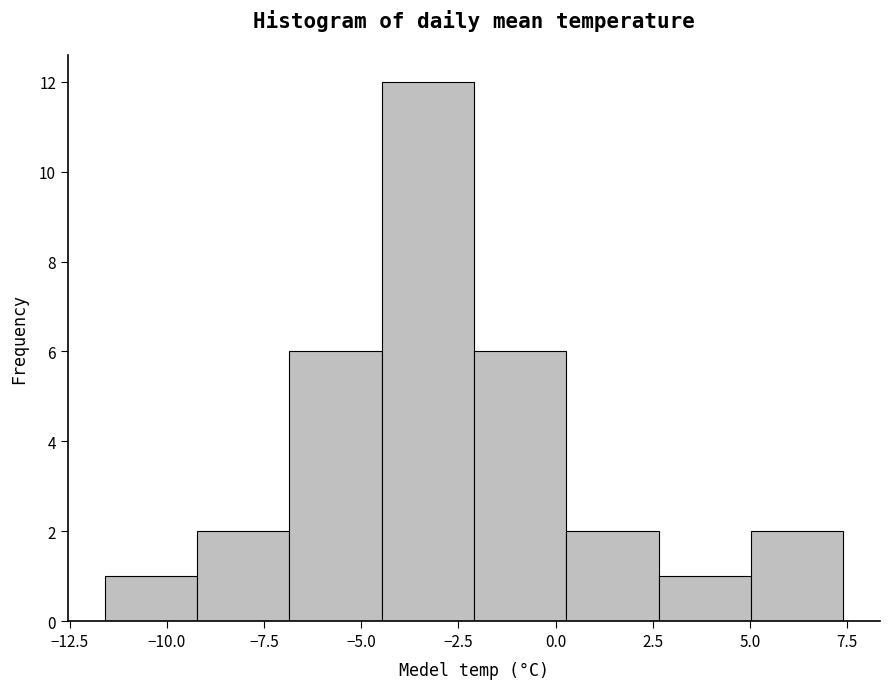

Reading left to right, transcribe this chart: for each bar, give the range it covers on the x-axis and its height. Neither the bar edges nor the heights are printed on the chart, so give them approximately, as read against the axes.

-11.5 to -9.0: 1
-9.0 to -7.0: 2
-7.0 to -4.5: 6
-4.5 to -2.0: 12
-2.0 to 0.5: 6
0.5 to 2.5: 2
2.5 to 5.0: 1
5.0 to 7.5: 2